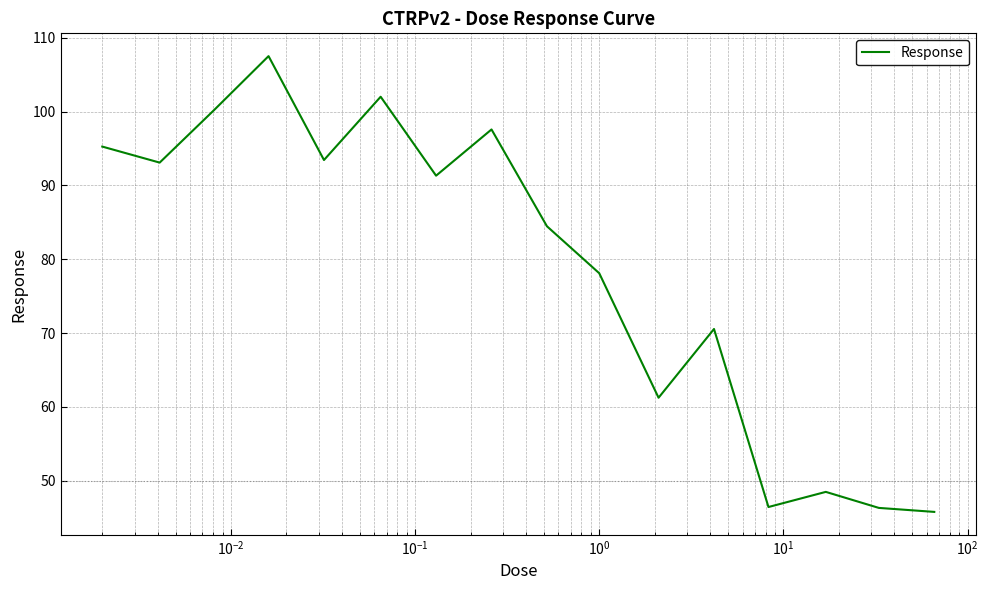

What is the smallest value displayed?

45.8